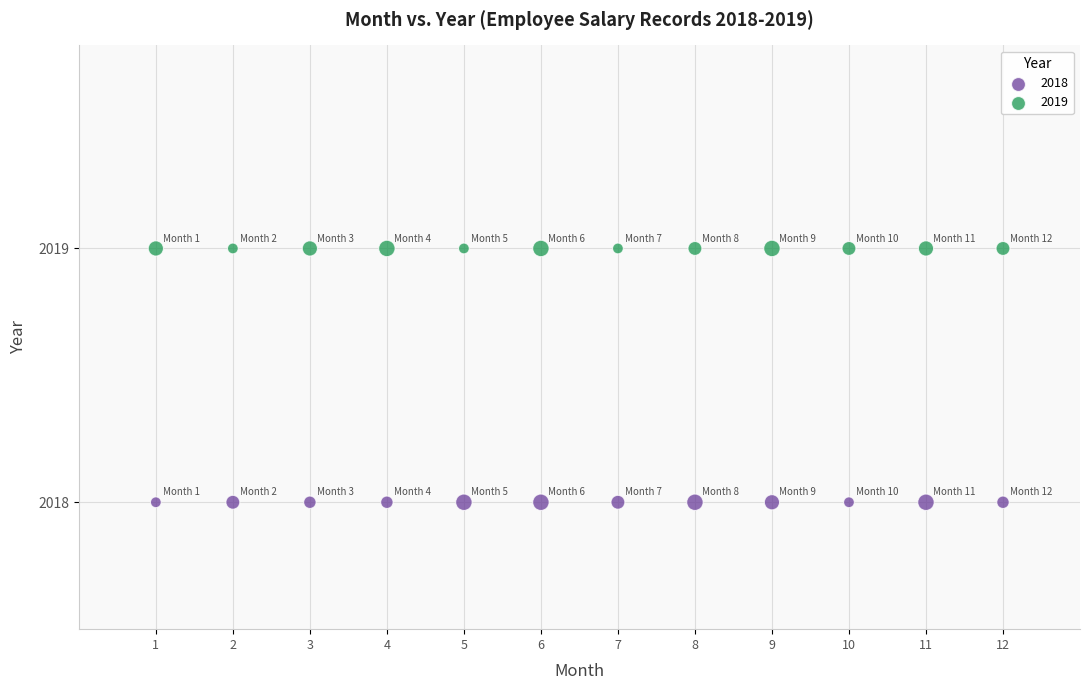

Which series reaches the maximum Y coordinate?

2019